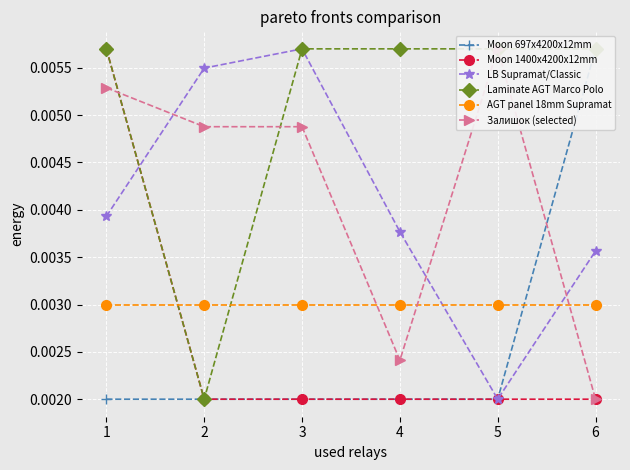

Reading left to right, what are all the values shown in this chart?

Moon 697x4200x12mm: 1=0.0	2=0.0	3=0.0	4=0.0	5=0.0	6=0.0
Moon 1400x4200x12mm: 1=0.0	2=0.0	3=0.0	4=0.0	5=0.0	6=0.0
LB Supramat/Classic: 1=0.0	2=0.0	3=0.0	4=0.0	5=0.0	6=0.0
Laminate AGT Marco Polo: 1=0.0	2=0.0	3=0.0	4=0.0	5=0.0	6=0.0
AGT panel 18mm Supramat: 1=0.0	2=0.0	3=0.0	4=0.0	5=0.0	6=0.0
Залишок (selected): 1=0.0	2=0.0	3=0.0	4=0.0	5=0.0	6=0.0